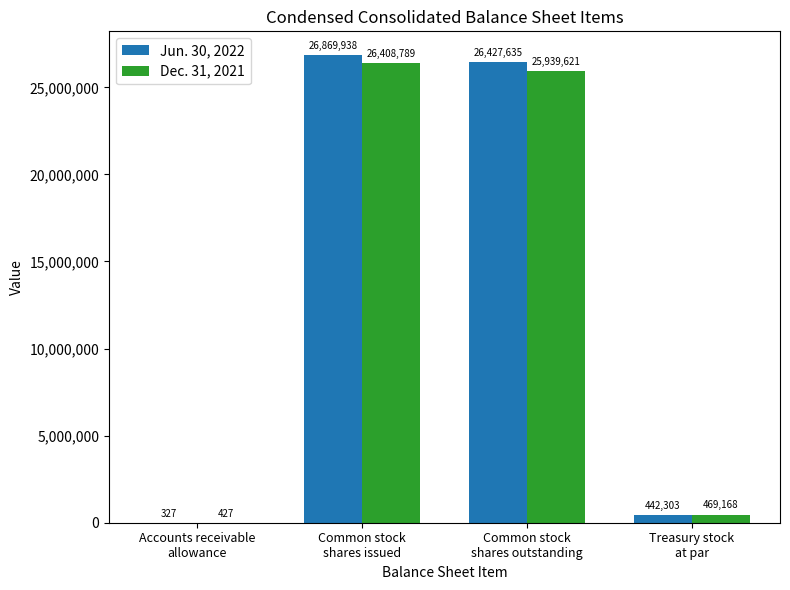

What value does the Jun. 30, 2022 series have at Common stock
shares issued?

26869938